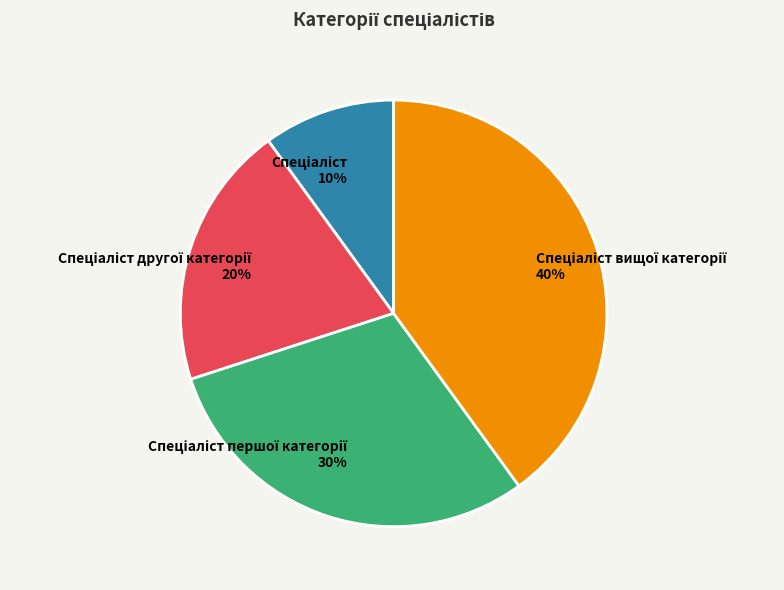

How many segments does this pie chart have?

4